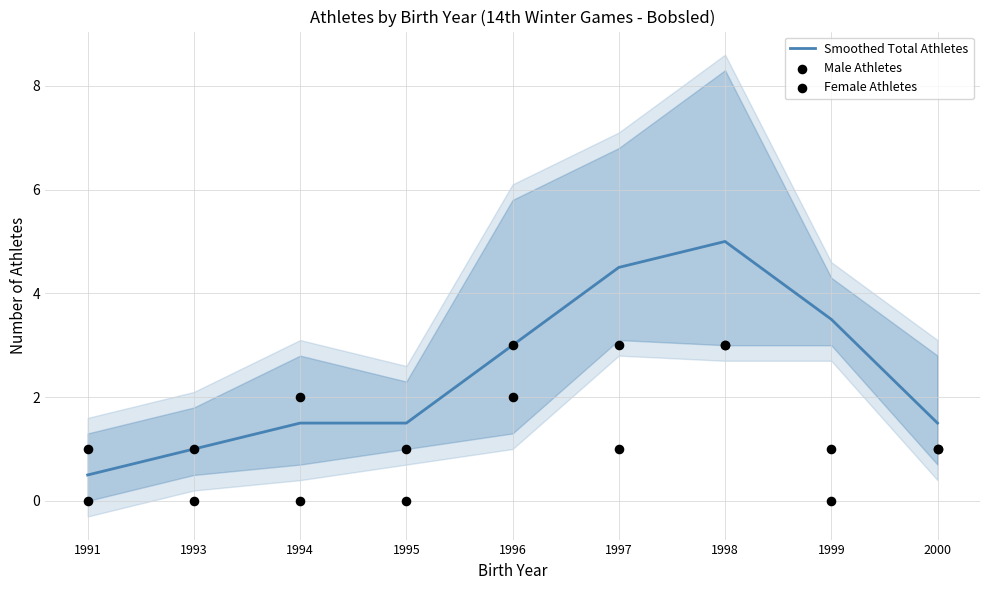

Is the value of Male Athletes at 2000 greater than the value of Female Athletes at 1999?

No